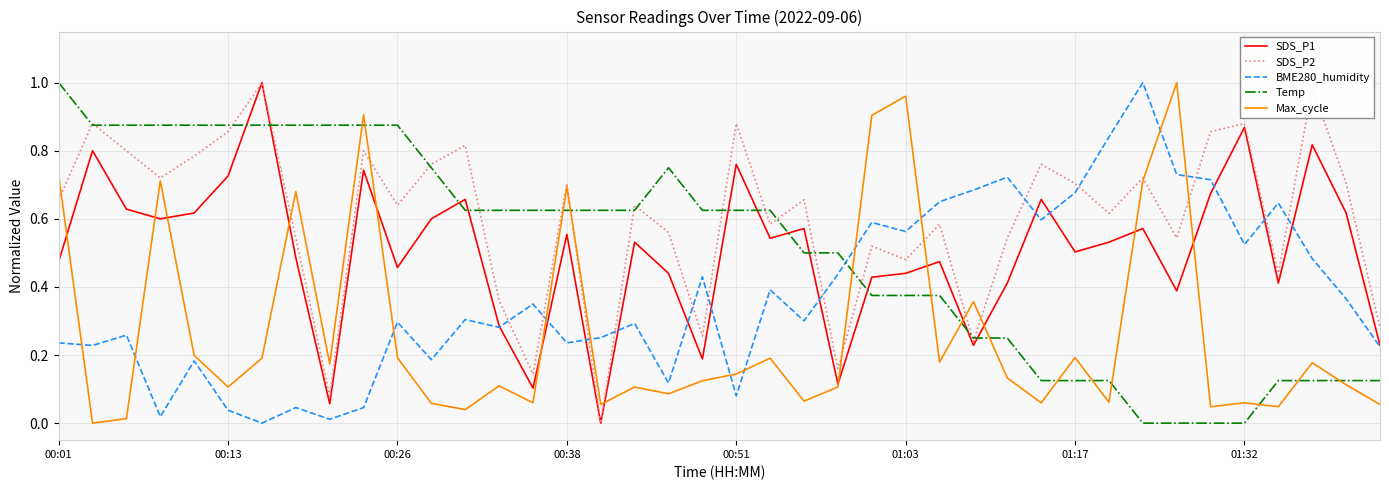

True or false: Temp and SDS_P1 cross at least once.

True